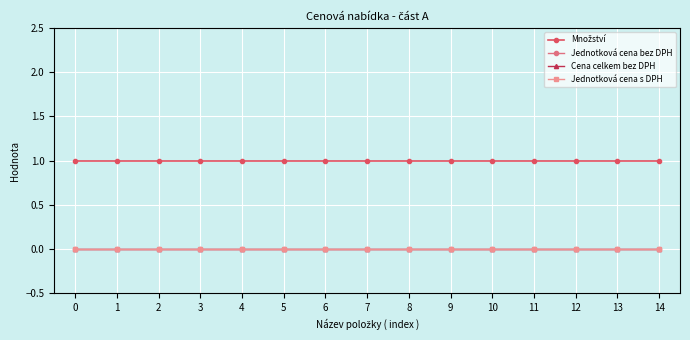

Rank the series at 8 from highest to lowest value.

Množství, Jednotková cena bez DPH, Cena celkem bez DPH, Jednotková cena s DPH